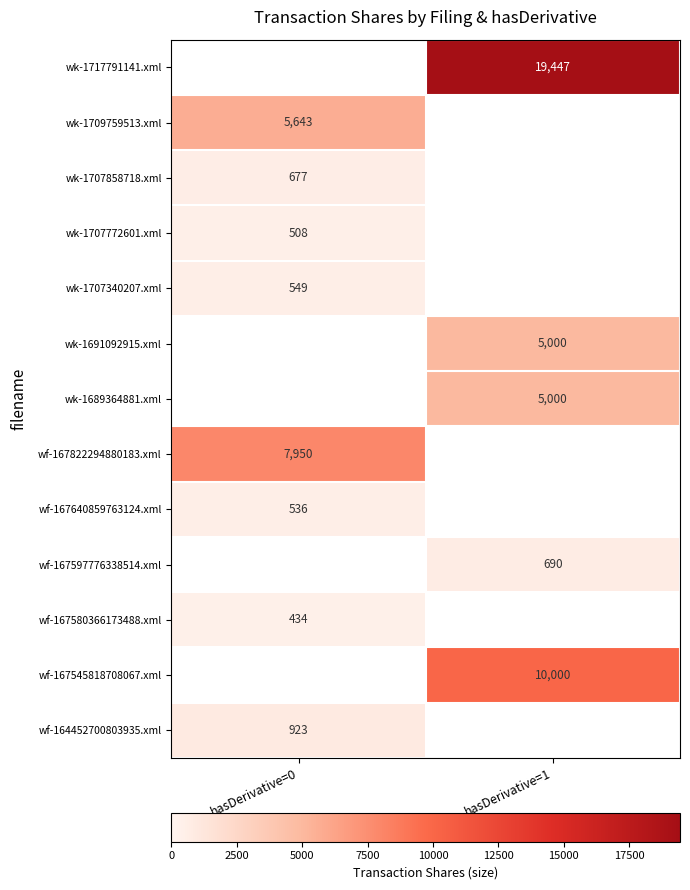

Is the value of wk-1707340207.xml at hasDerivative=0 greater than the value of wk-1717791141.xml at hasDerivative=1?

No